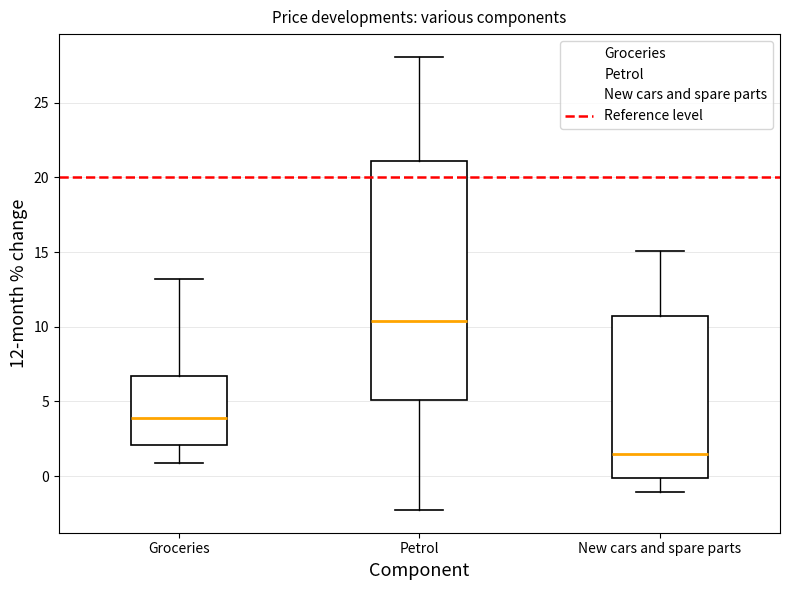

Where does the lower whisker of the box for Petrol end on the y-axis? The values are not printed on the chart, so give them approximately, as read against the axis.

-2.5